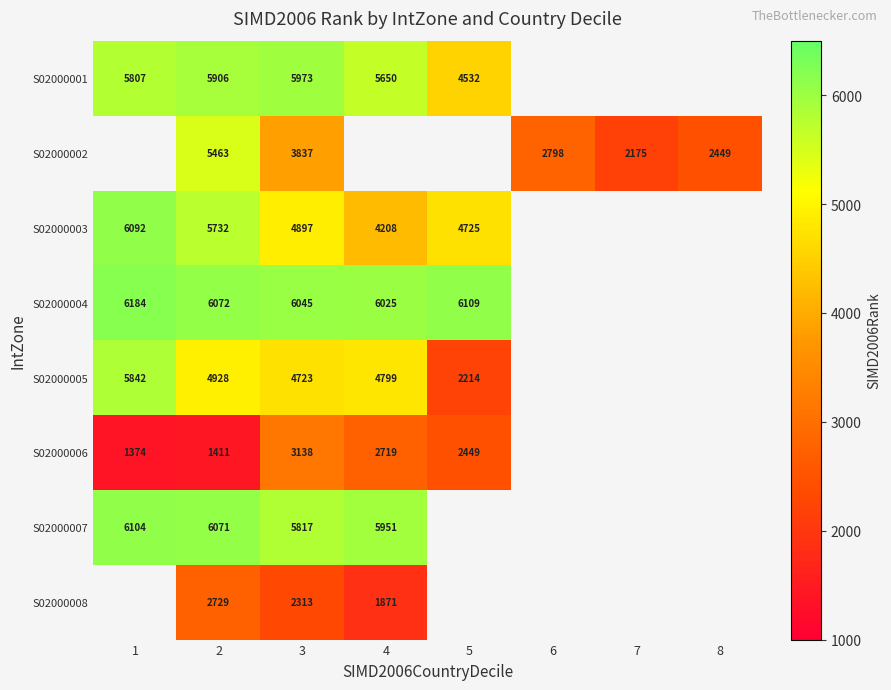

What is the difference between the highest and lowest values at 2?

4661